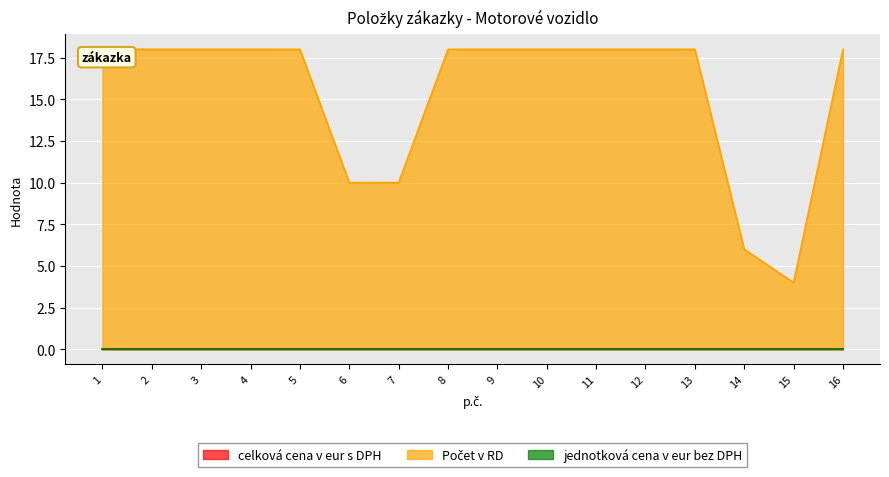

How many lines are shown in the chart?

3